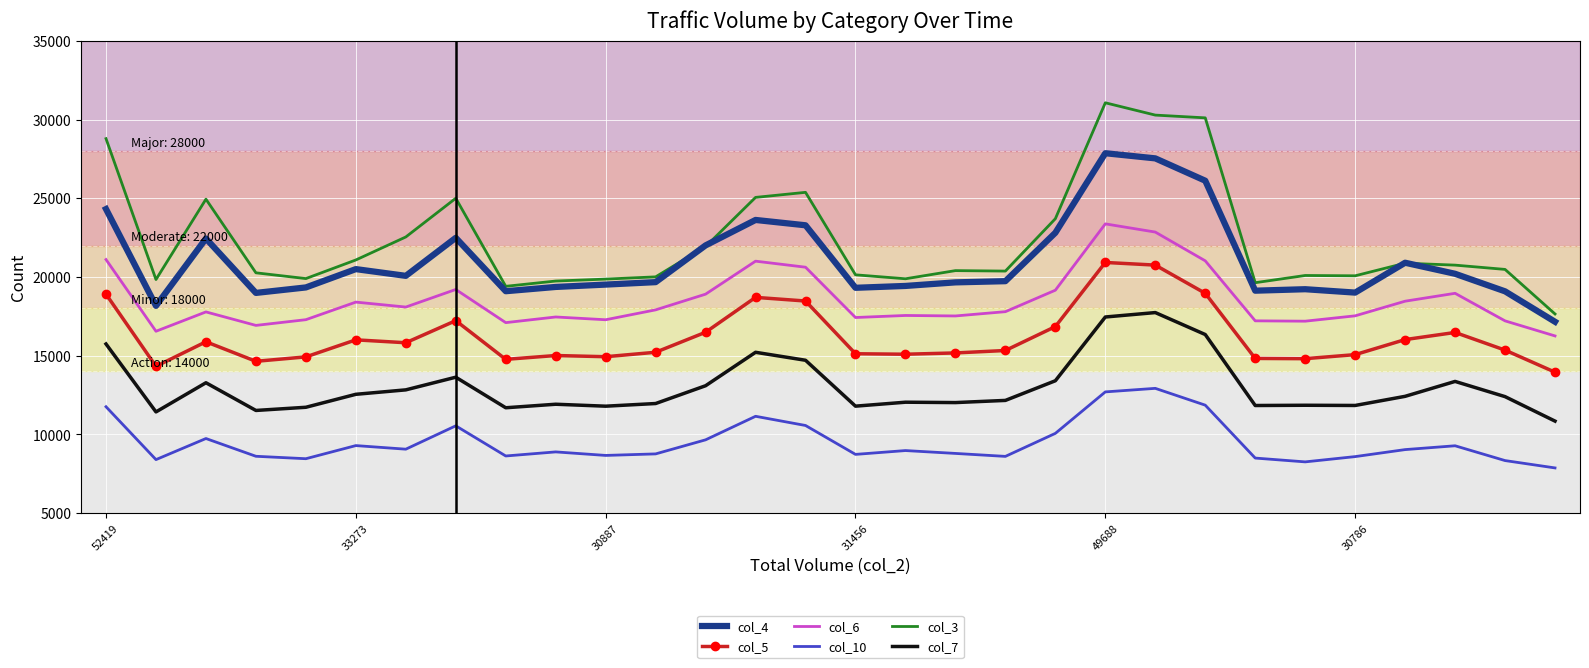

True or false: col_6 and col_3 intersect in this chart.

False